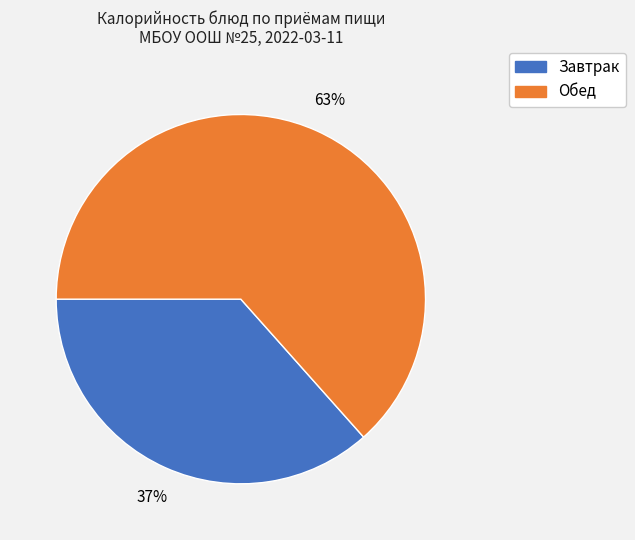

Is there any slice that represents more than half of the pie?

Yes